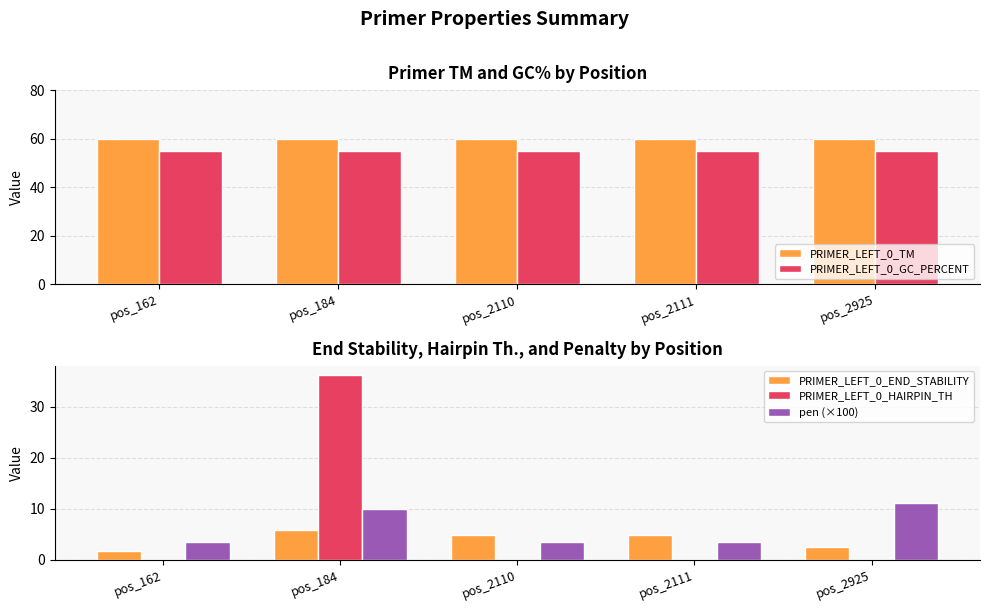

Reading right to left, list all the values displayed in this chart.

PRIMER_LEFT_0_TM: pos_2925=59.9	pos_2111=60.0	pos_2110=60.0	pos_184=59.9	pos_162=60.0
PRIMER_LEFT_0_GC_PERCENT: pos_2925=55.0	pos_2111=55.0	pos_2110=55.0	pos_184=55.0	pos_162=55.0
PRIMER_LEFT_0_END_STABILITY: pos_2925=2.5	pos_2111=4.9	pos_2110=4.8	pos_184=5.9	pos_162=1.8
PRIMER_LEFT_0_HAIRPIN_TH: pos_2925=0.0	pos_2111=0.0	pos_2110=0.0	pos_184=36.2	pos_162=0.0
pen (×100): pos_2925=11.0	pos_2111=3.4	pos_2110=3.4	pos_184=9.9	pos_162=3.6